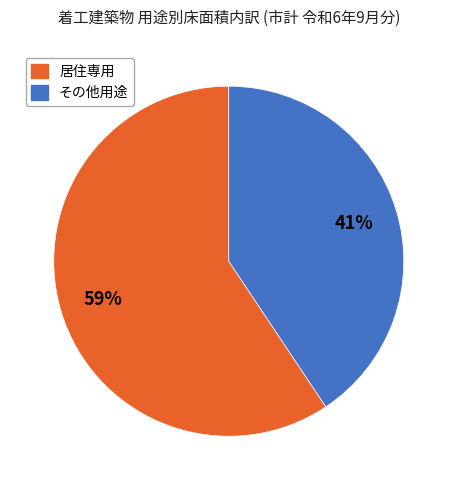

To the nearest percent, what is the average slice percentage?

50%